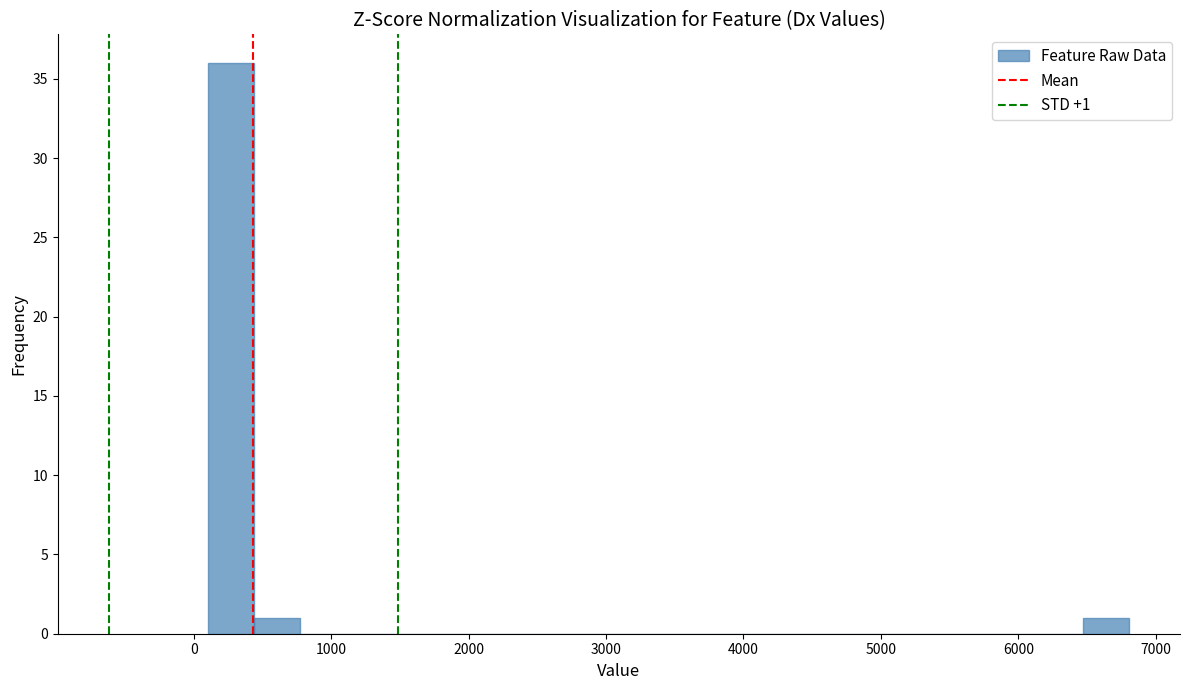

Around what value on the x-axis is the tallest bar? Give the approximate position of its centre, as read against the axis.

300